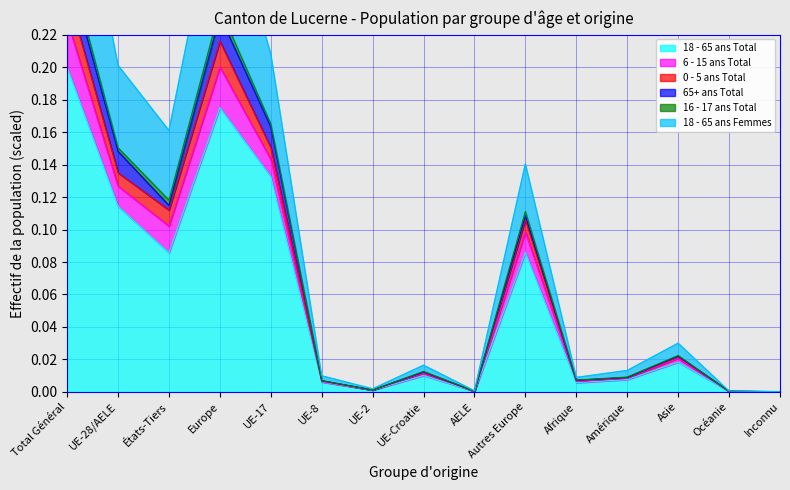

The value of 18 - 65 ans Total at Autres Europe is 0.0. True or false?

False